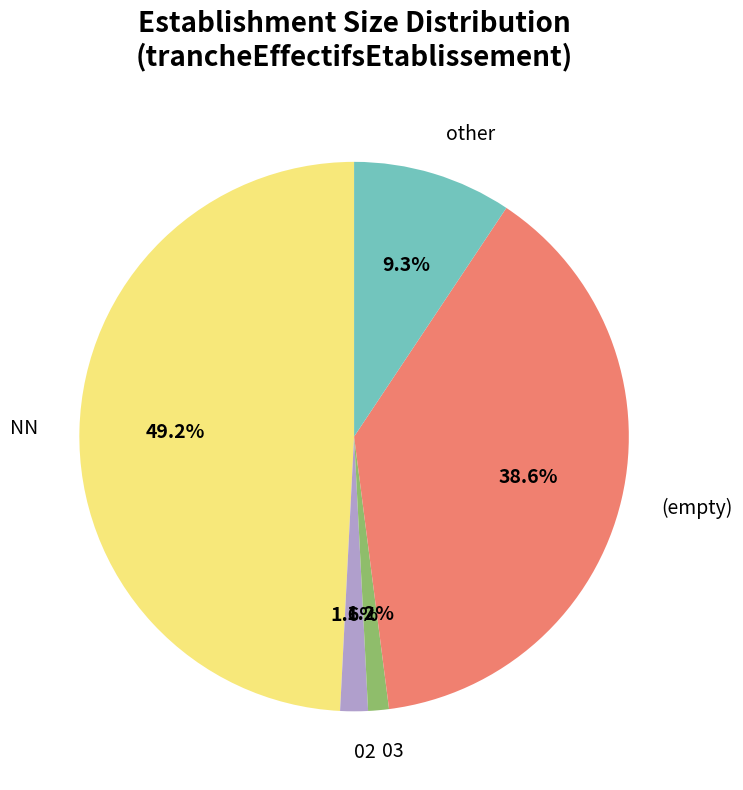

Which has a higher value, other or NN?

NN